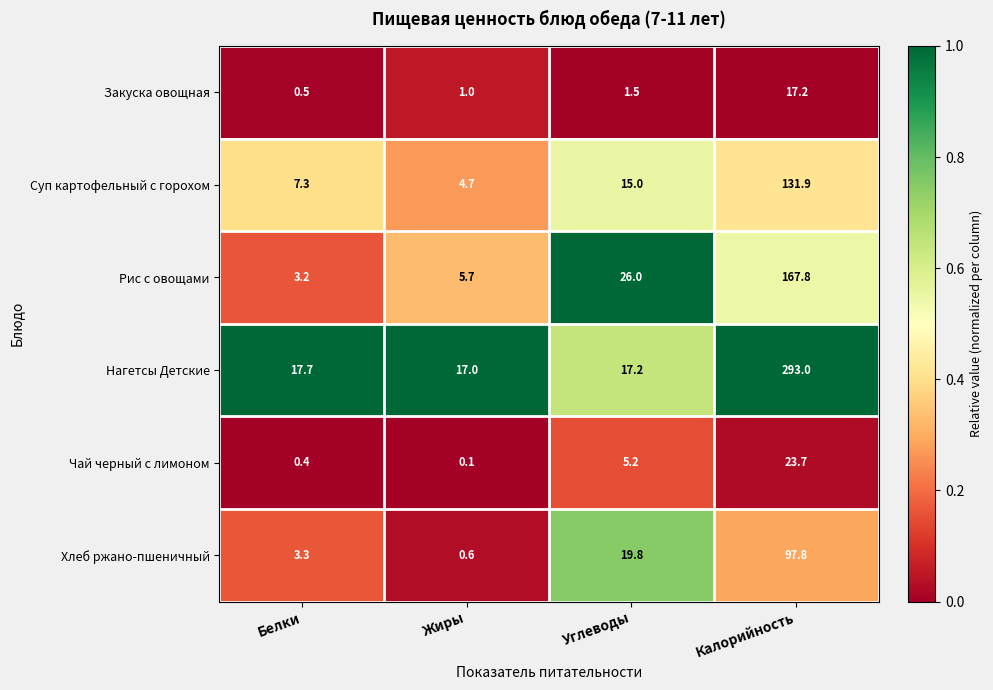

What is the sum of all Суп картофельный с горохом values?

158.9